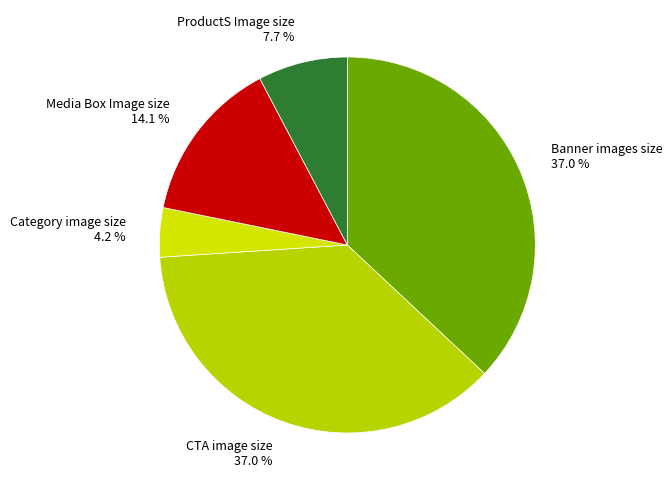

The Banner images size slice represents 37% of the pie. True or false?

True